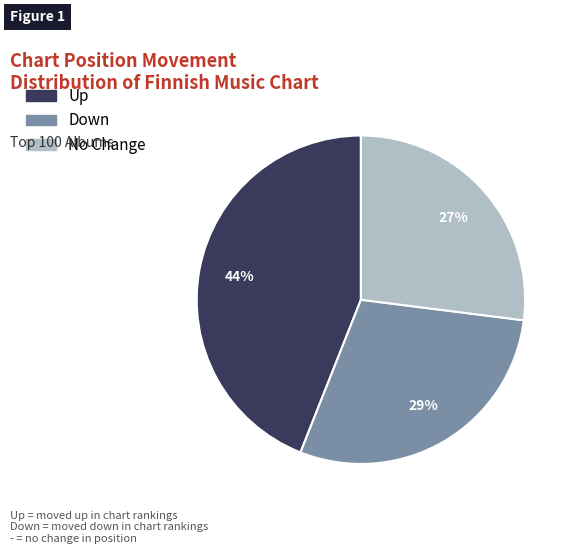

Is there any slice that represents more than half of the pie?

No